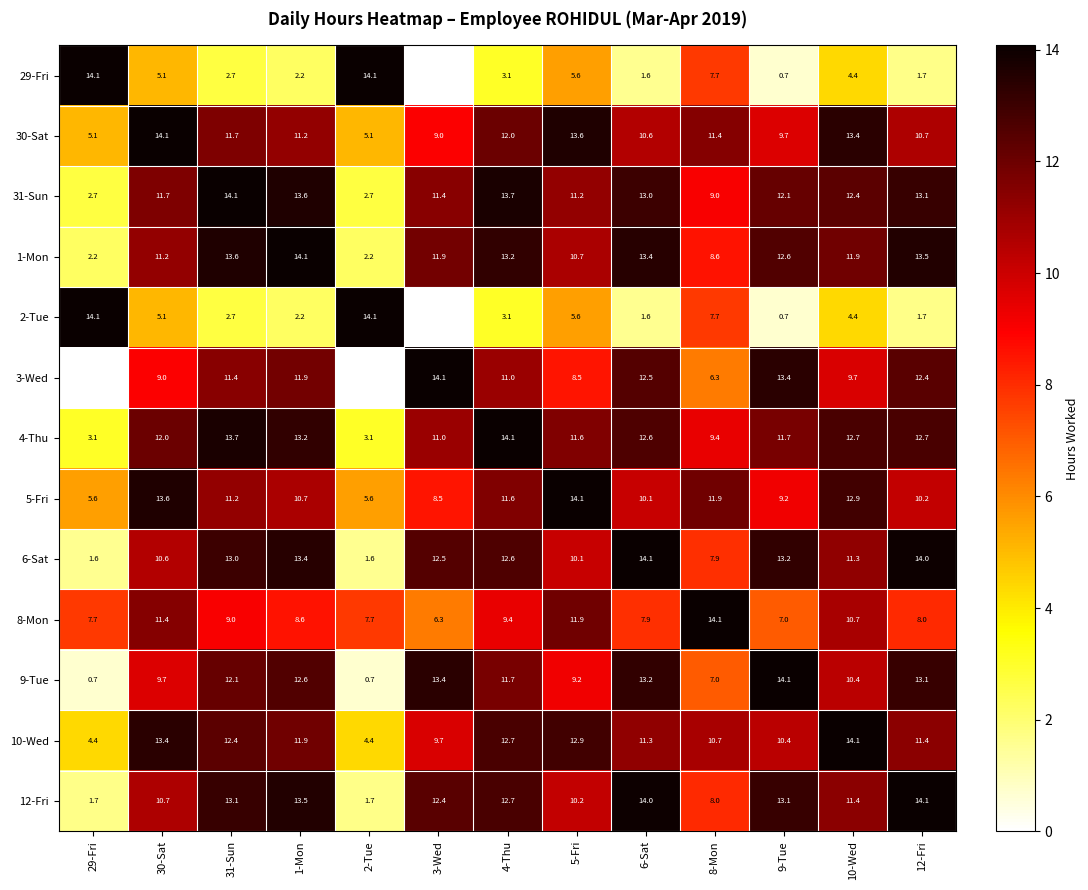

What is the highest value of the 9-Tue series?

14.1